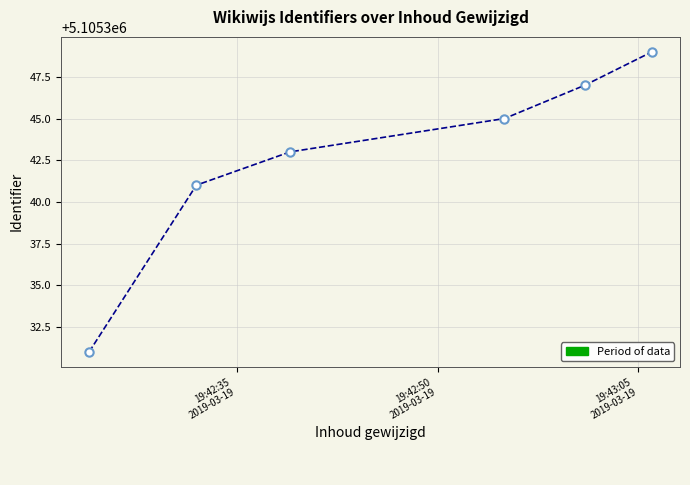

What is the smallest value displayed?

5105331